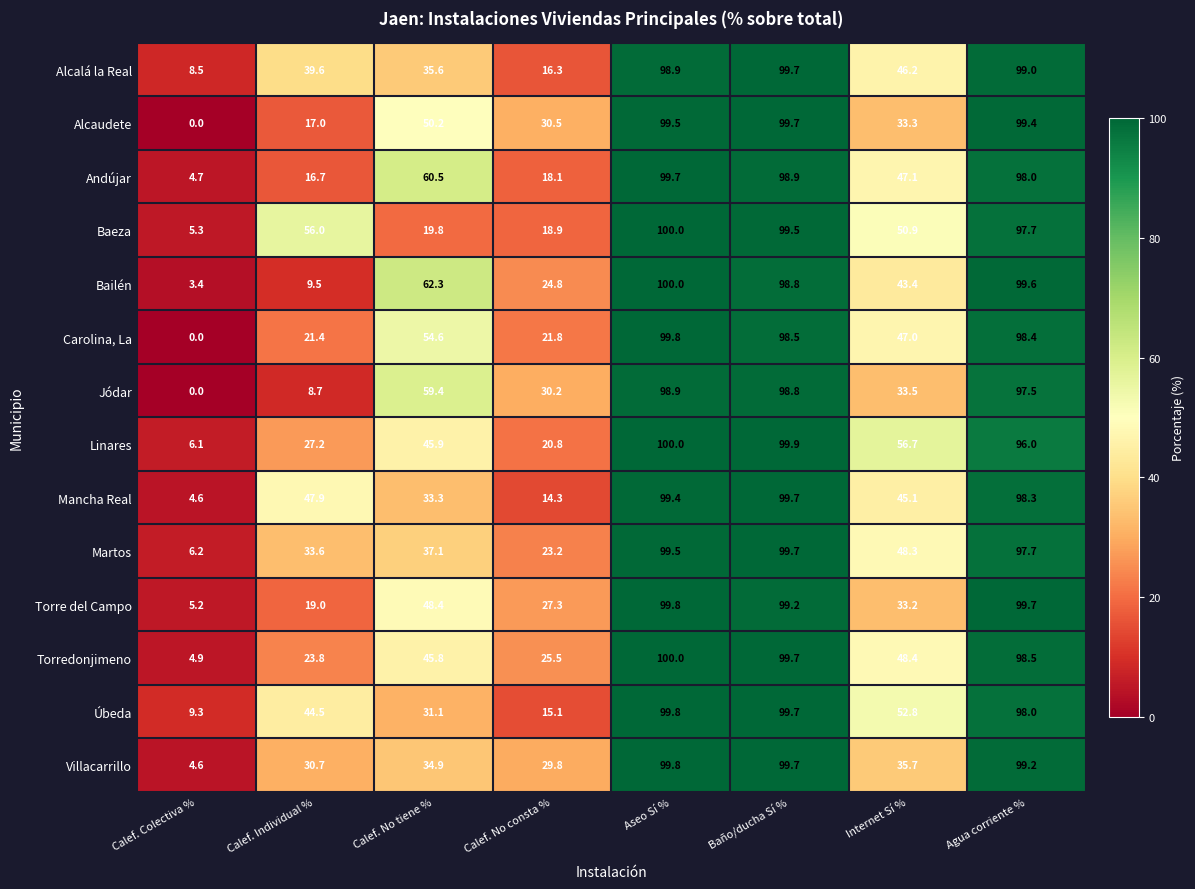

Rank the categories by Alcaudete value from lowest to highest.

Calef. Colectiva %, Calef. Individual %, Calef. No consta %, Internet Sí %, Calef. No tiene %, Agua corriente %, Aseo Sí %, Baño/ducha Sí %